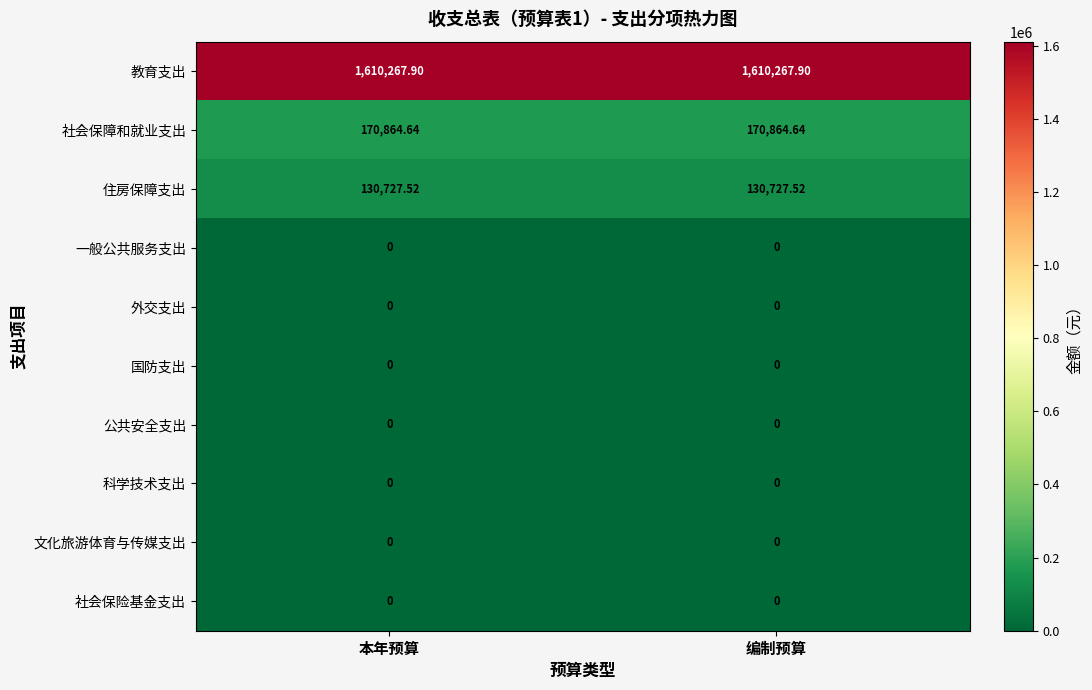

What is the spread (max minus min) of values at 编制预算?

1610267.9